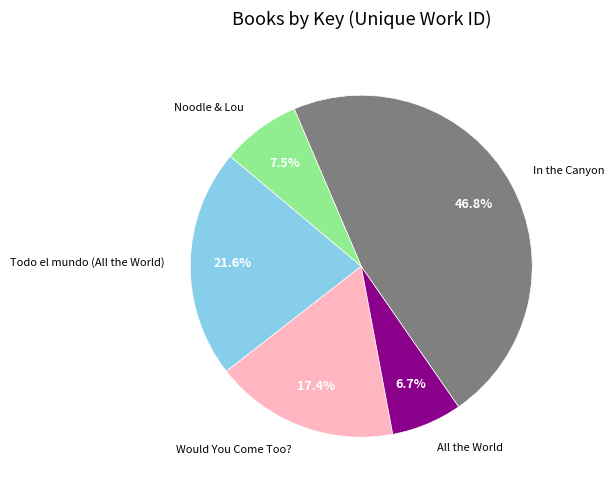

Rank the categories by value from highest to lowest.

In the Canyon, Todo el mundo (All the World), Would You Come Too?, Noodle & Lou, All the World